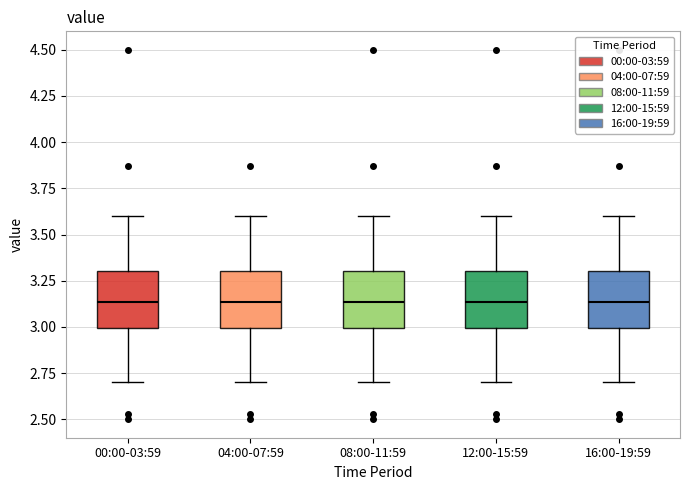

Reading left to right, read every box against the y-axis: the position of its median line, the range the box covers, and the ends of its whiskers. The values are not printed on the chart, so give them approximately, as read against the axis.

00:00-03:59: median 3.15, box 3.00 to 3.30, whiskers 2.70 to 3.60
04:00-07:59: median 3.15, box 3.00 to 3.30, whiskers 2.70 to 3.60
08:00-11:59: median 3.15, box 3.00 to 3.30, whiskers 2.70 to 3.60
12:00-15:59: median 3.15, box 3.00 to 3.30, whiskers 2.70 to 3.60
16:00-19:59: median 3.15, box 3.00 to 3.30, whiskers 2.70 to 3.60